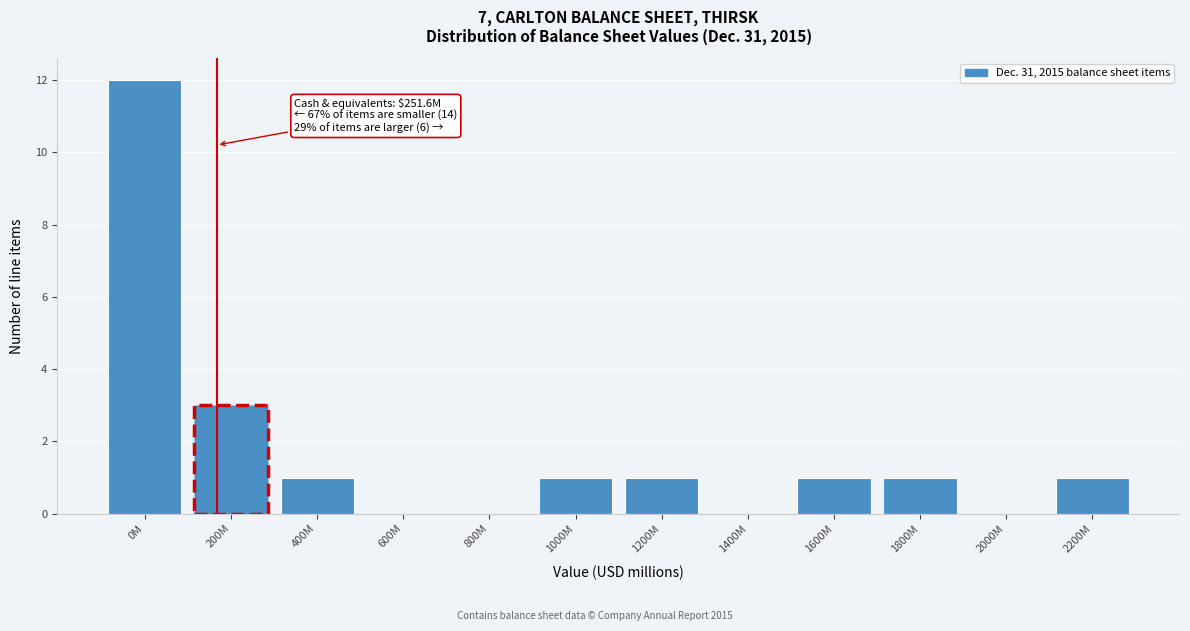

Reading left to right, what are all the values shown in this chart?

0M=12	200M=3	400M=1	600M=0	800M=0	1000M=1	1200M=1	1400M=0	1600M=1	1800M=1	2000M=0	2200M=1